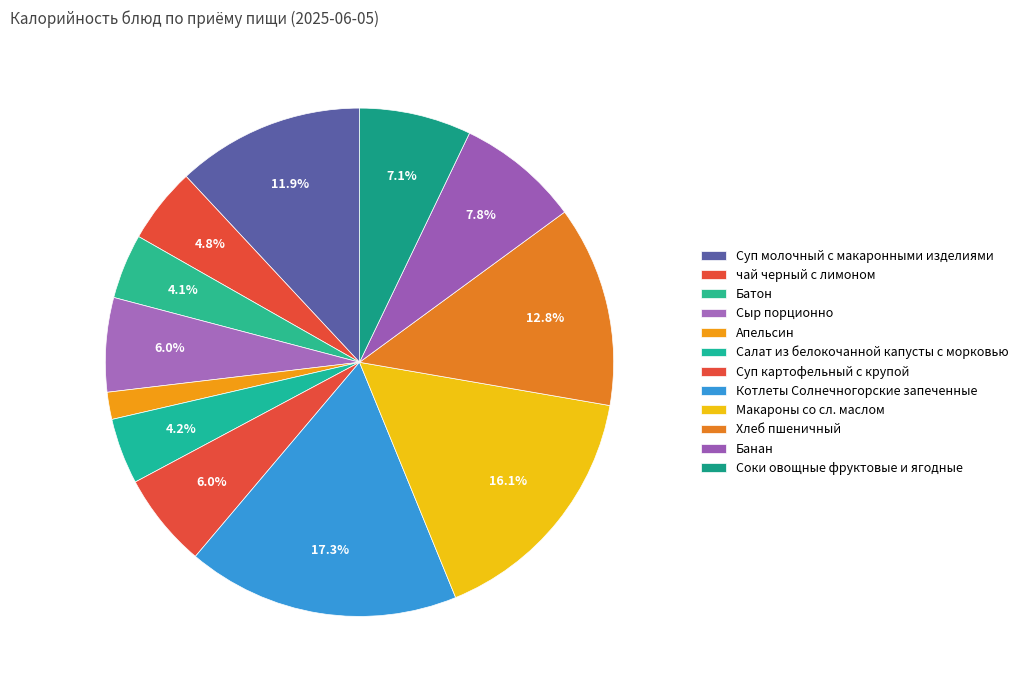

How many segments does this pie chart have?

12